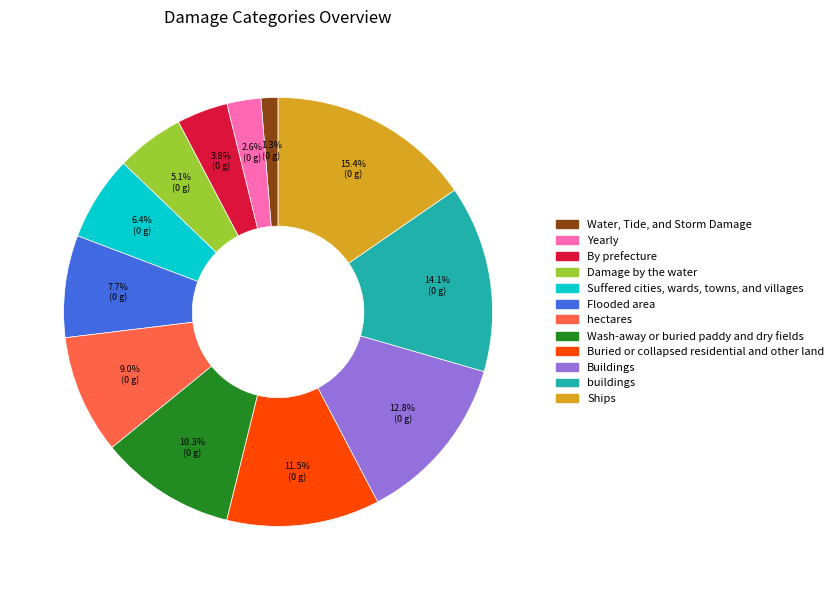

What is the largest slice in the pie chart?

Ships